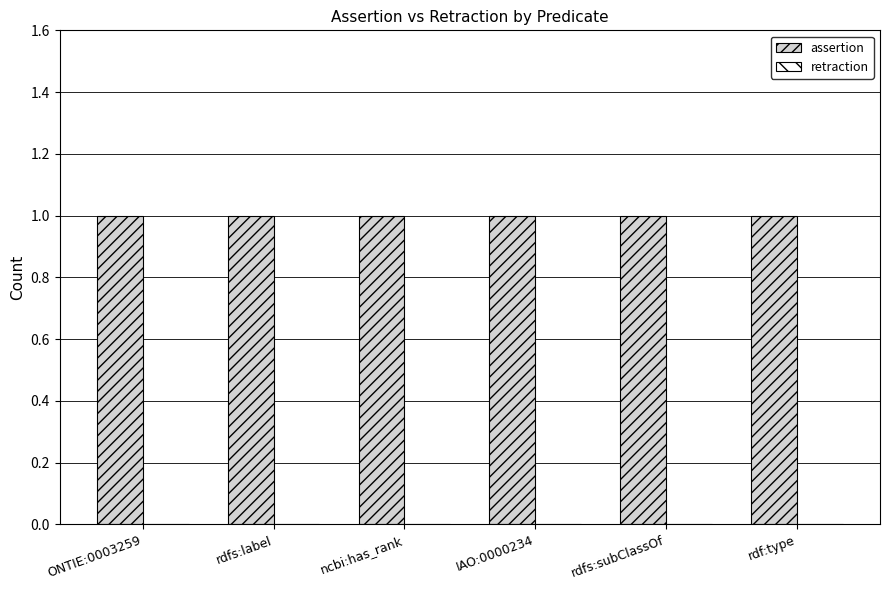

What is the label of the 2nd bar from the right?

rdfs:subClassOf